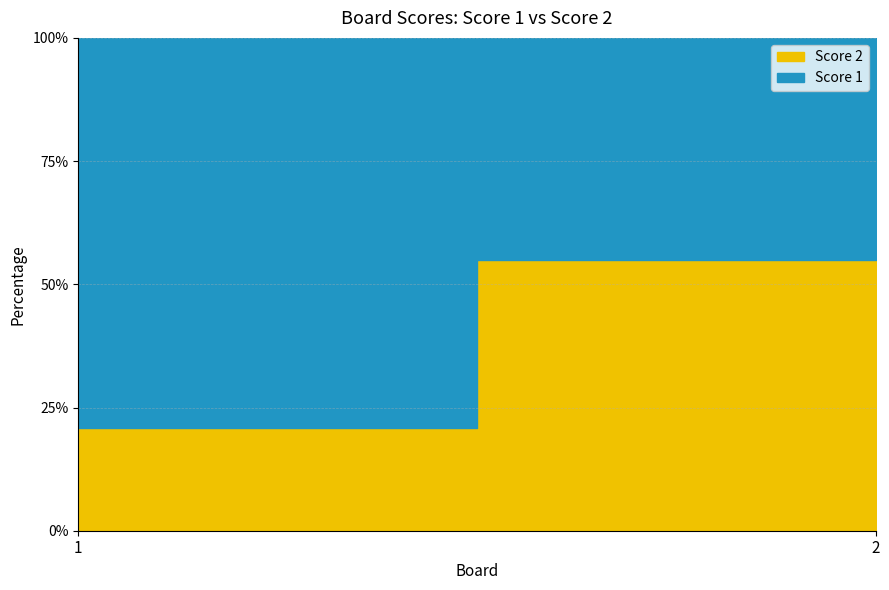

Reading left to right, transcribe all the data shown in this chart.

Score 1: 19	9
Score 2: 5	11